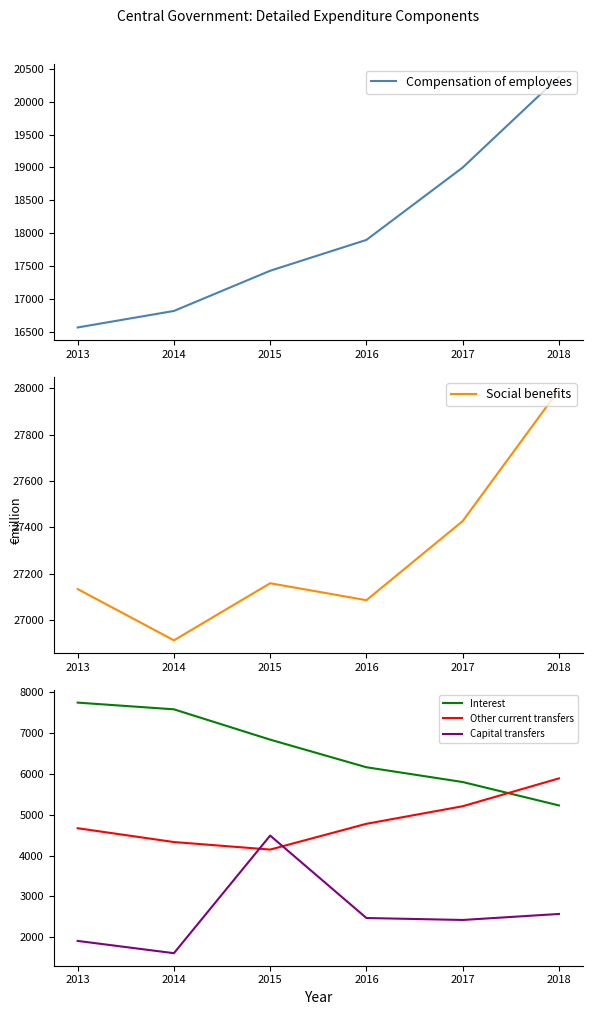

Which series has the largest range (max minus min)?

Compensation of employees